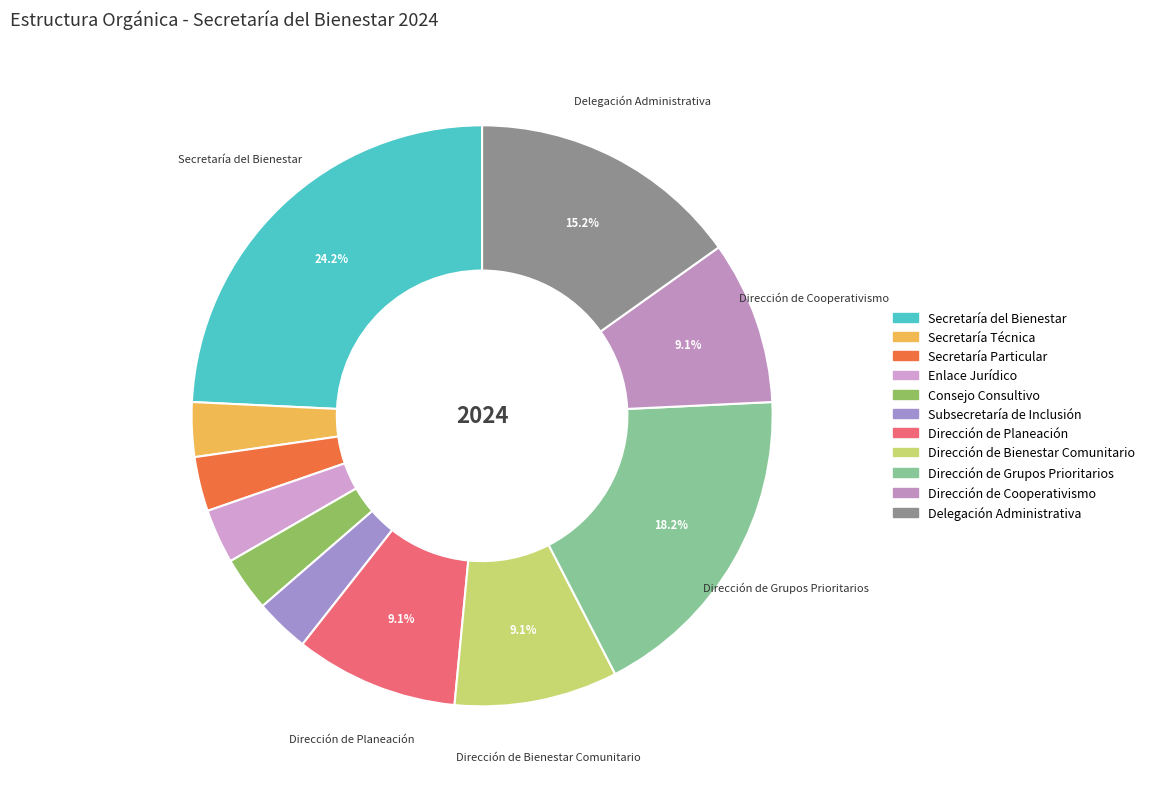

How many slices are in this pie chart?

11